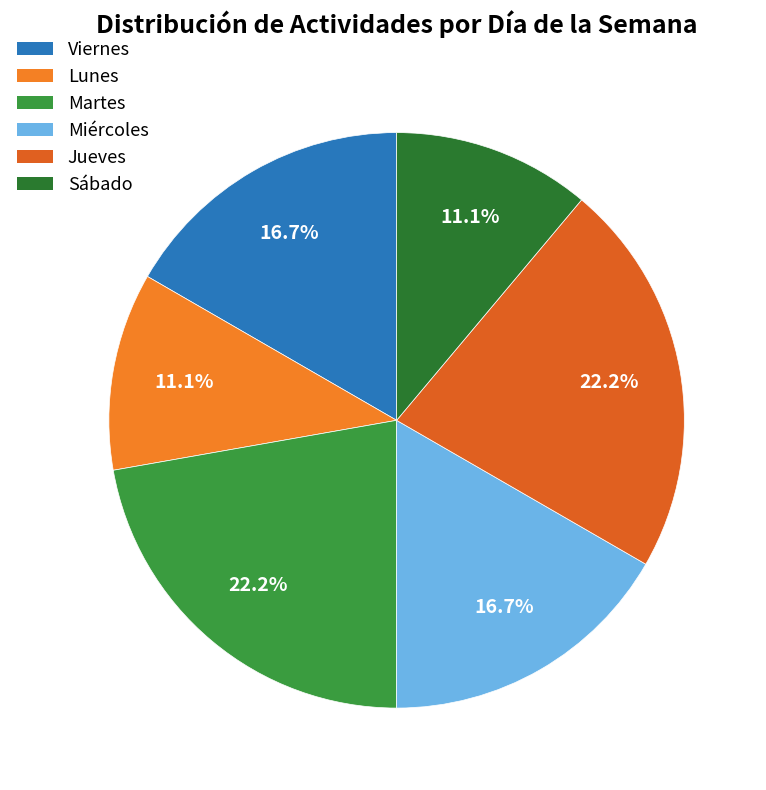

Count the number of slices in the pie.

6